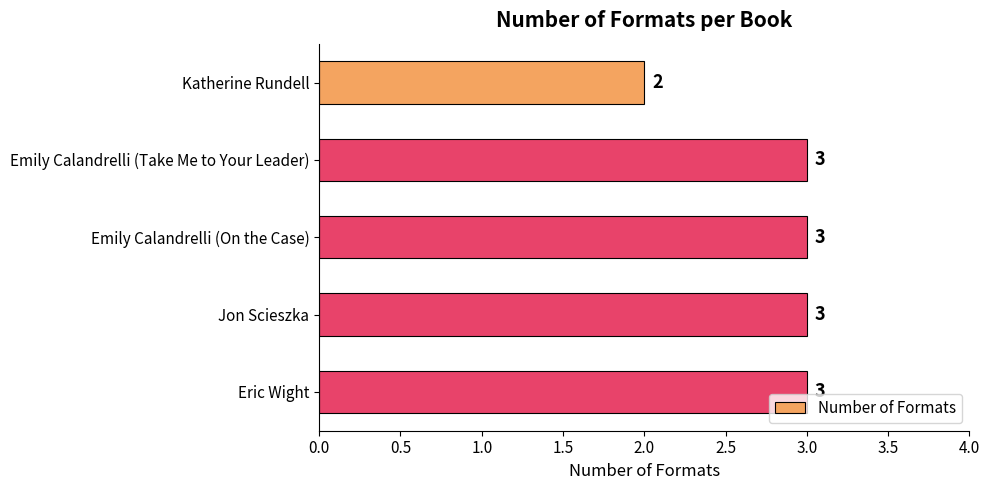

Approximately how many times larger is the value at Katherine Rundell compared to Eric Wight?

0.7